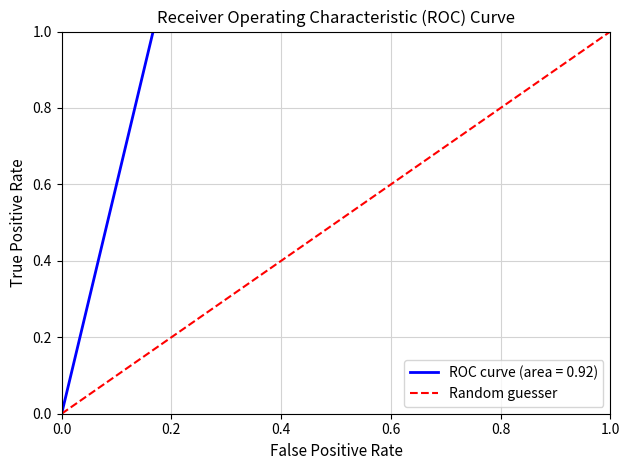

The chart shows a value of -1 at 0.0. True or false?

False